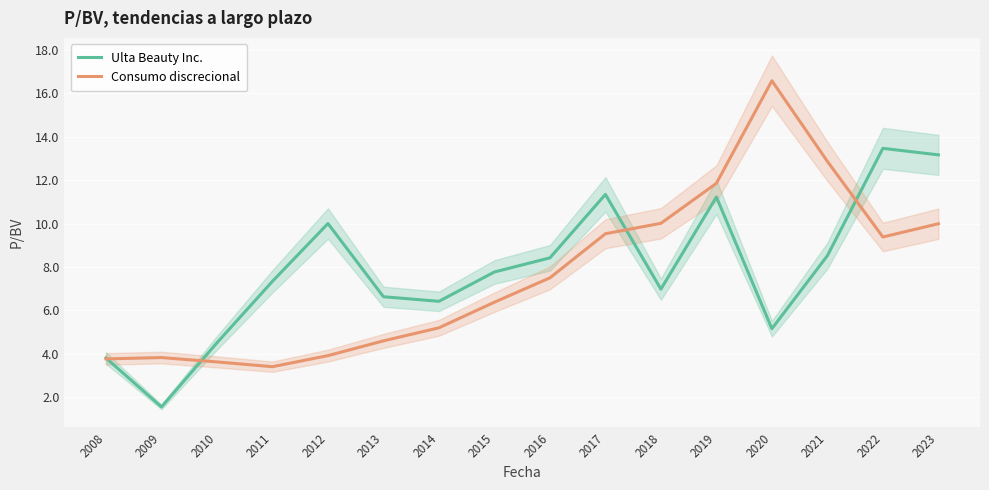

In Ulta Beauty Inc., how many points are higher than both neighbors (excluding endpoints)?

4